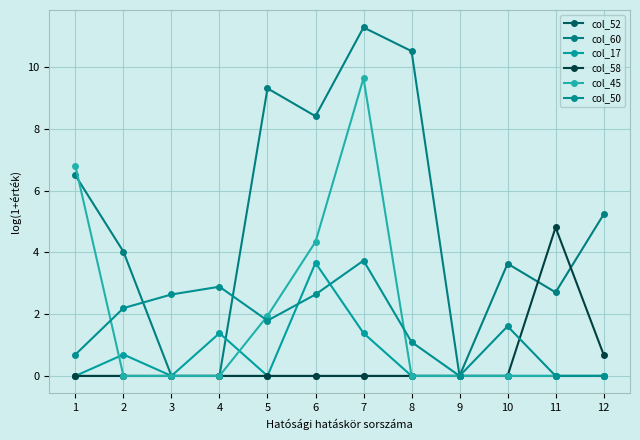

At how many categories does at least one series exceed 6?

5